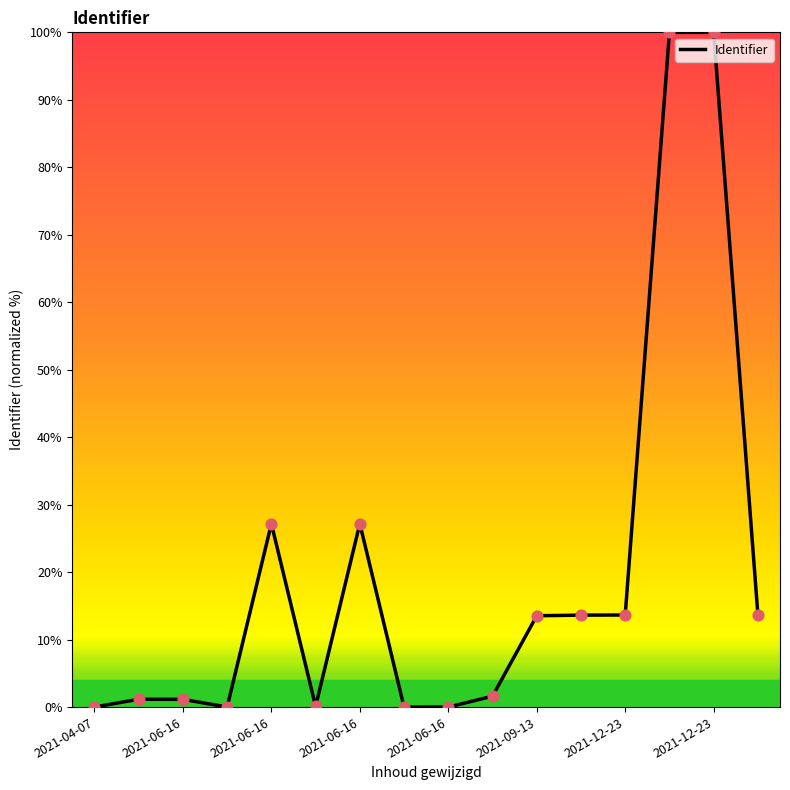

What is the difference between the maximum and minimum values?

100.0